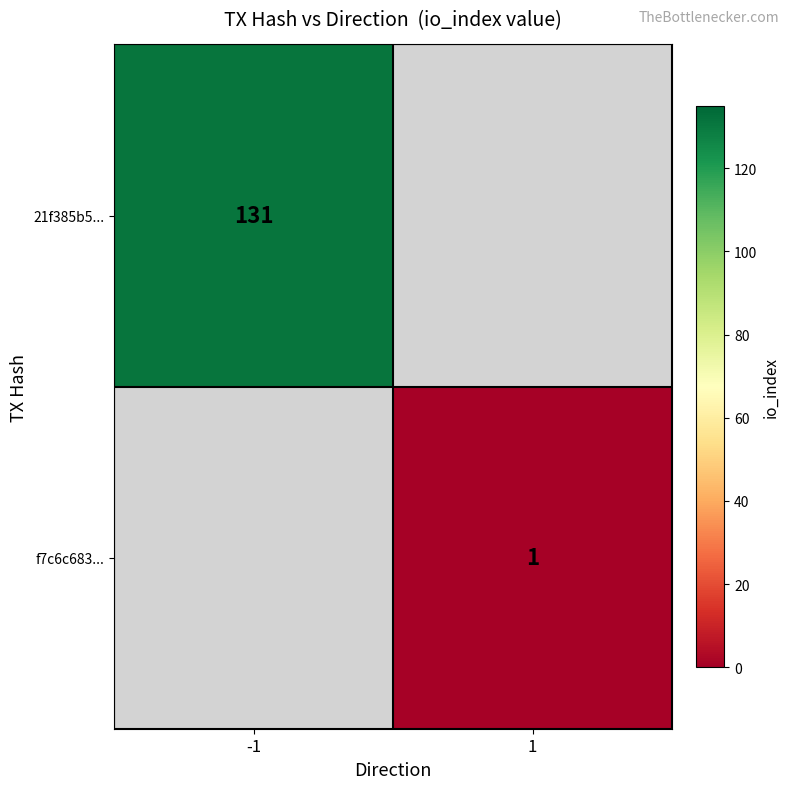

Is it true that f7c6c683... equals 1 at 1?

True